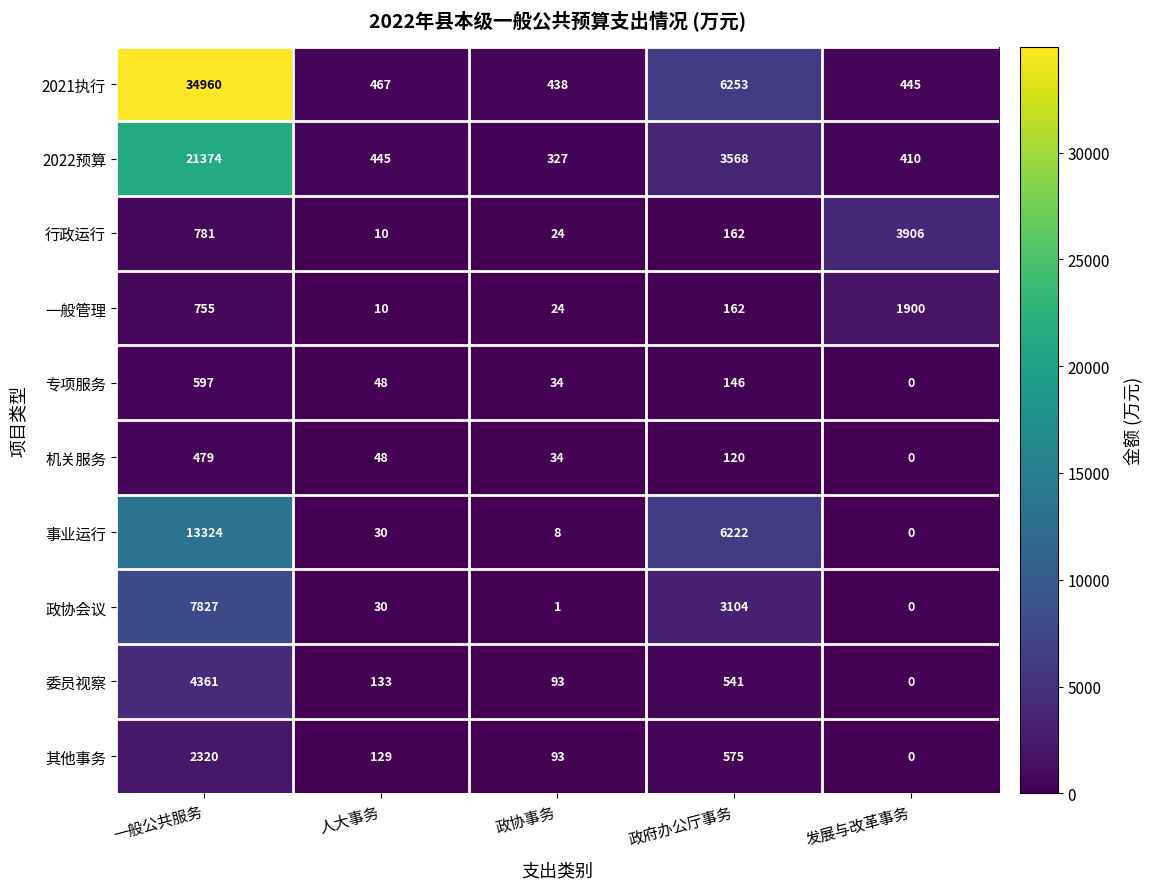

Rank the series at 一般公共服务 from highest to lowest value.

2021执行, 2022预算, 事业运行, 政协会议, 委员视察, 其他事务, 行政运行, 一般管理, 专项服务, 机关服务